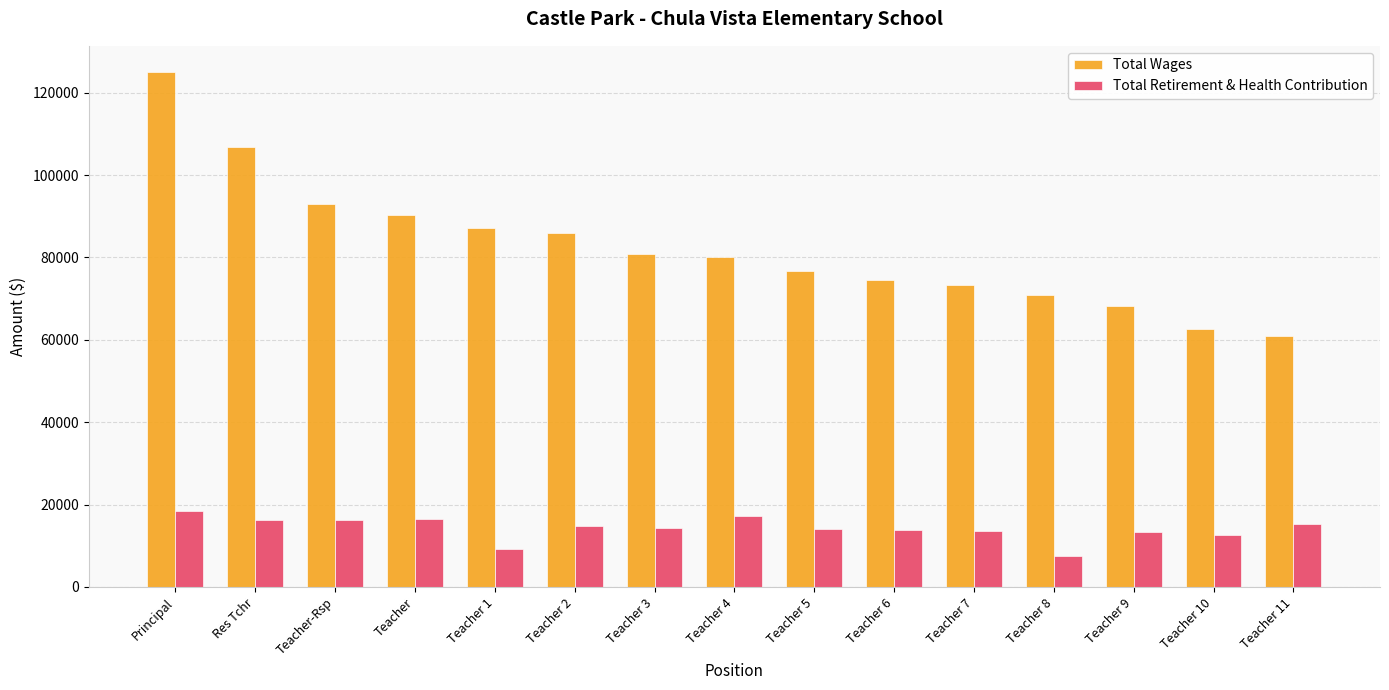

What position from the left is Teacher 1?

5